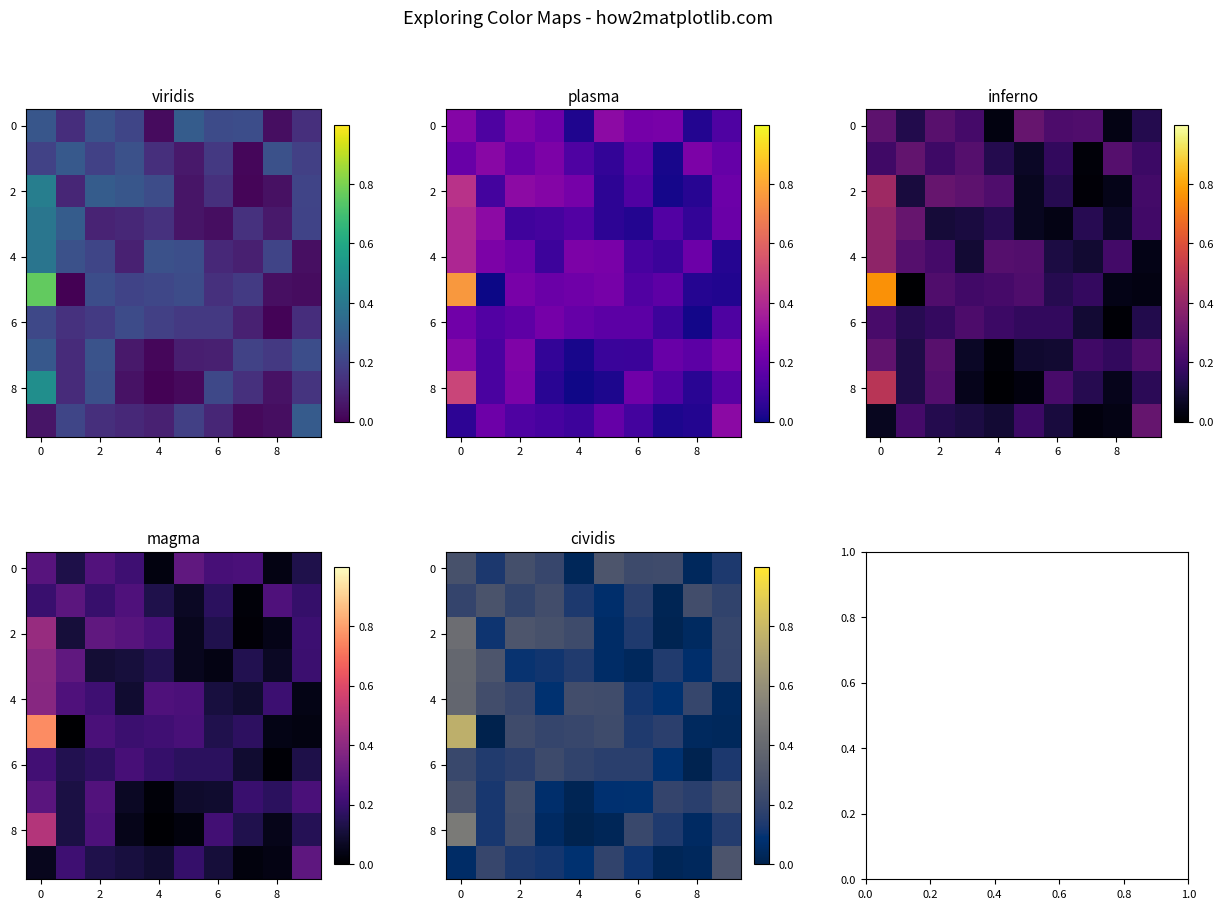

What is the difference between the maximum and second lowest values in the 4 series?

0.3